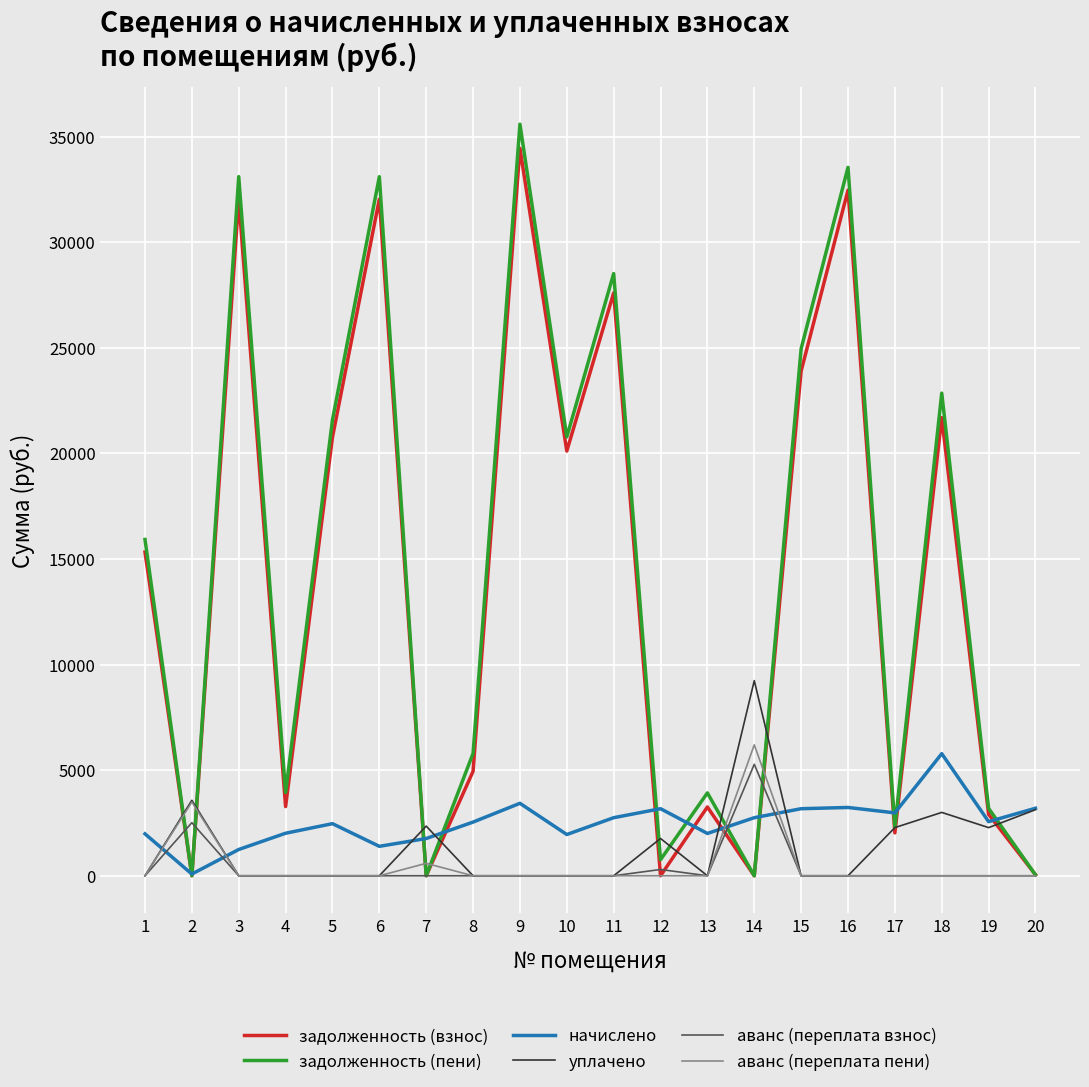

How many values in the задолженность (взнос) series exceed 15327?

10